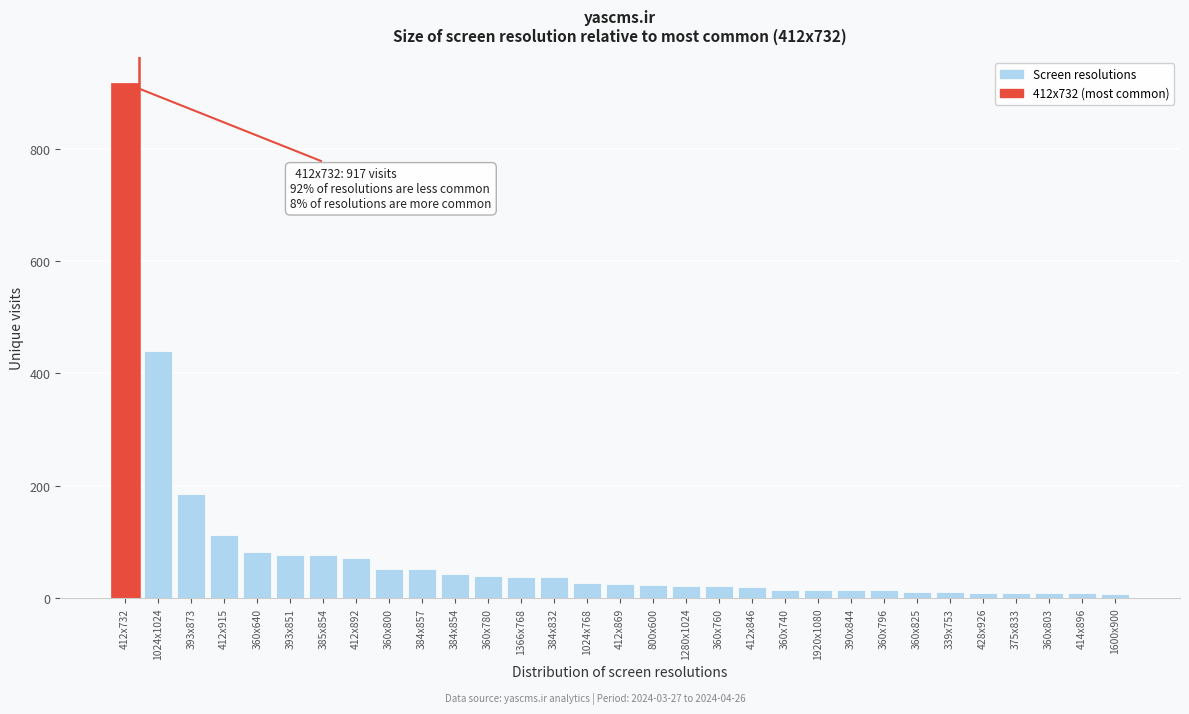

What is the difference between the second highest and minimum values?

432